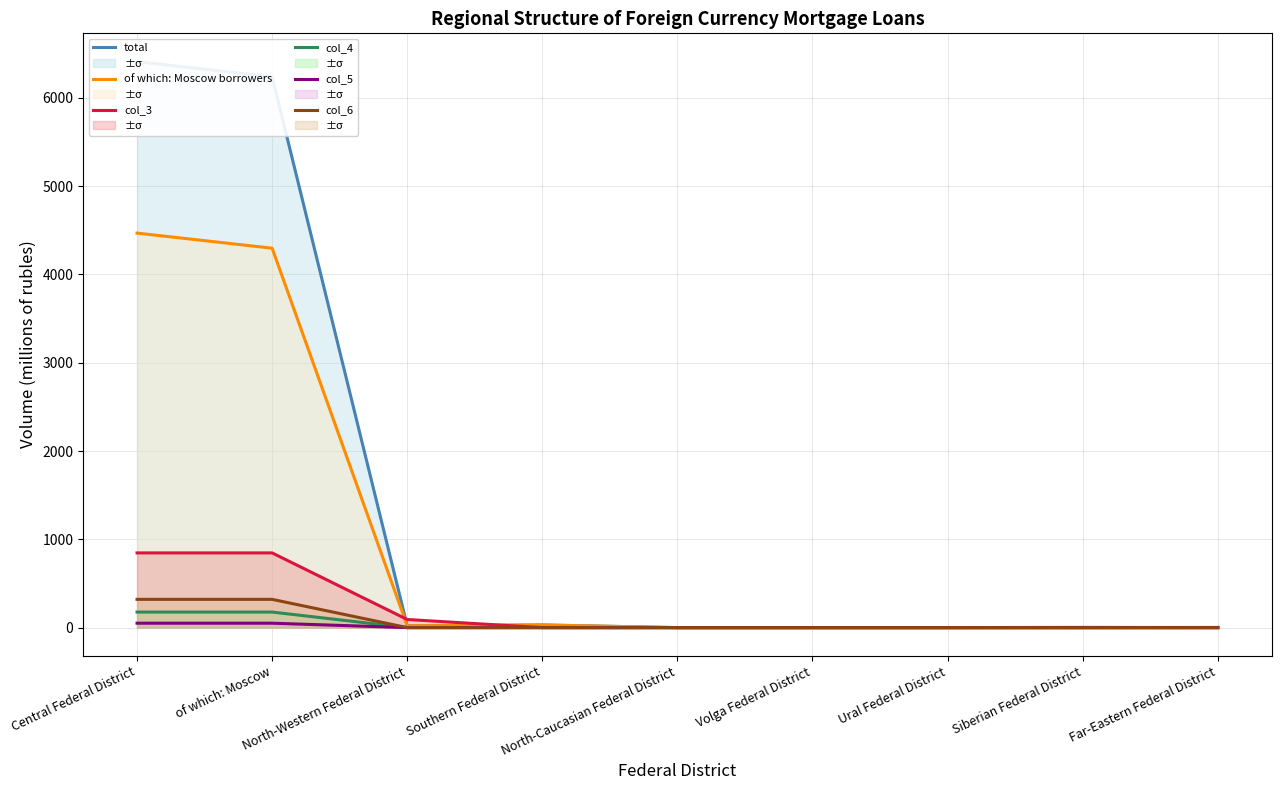

What is the total value across all series at Central Federal District?

12270